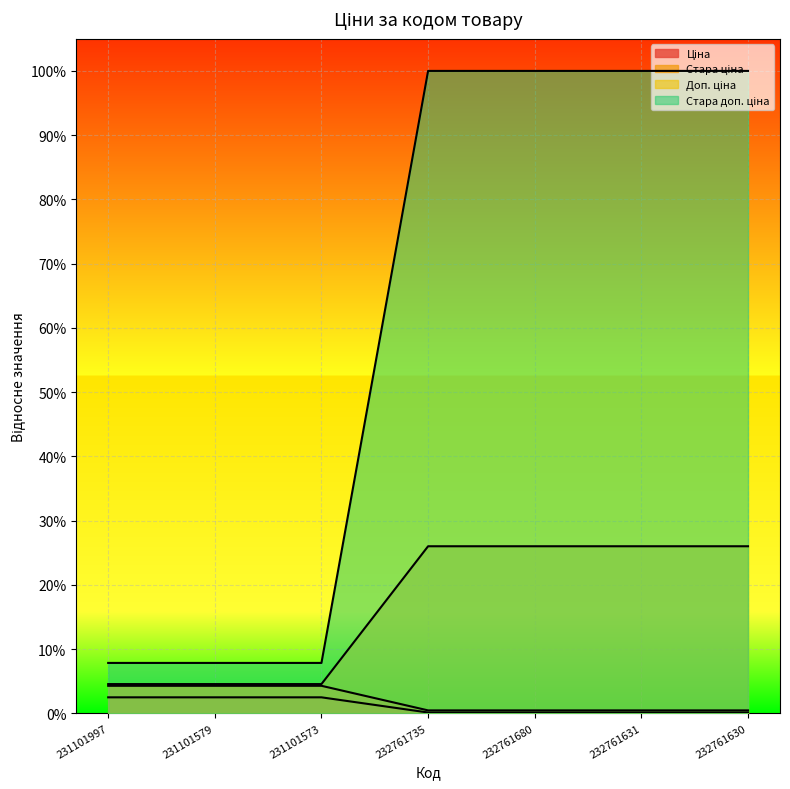

What are all the series names shown in the legend?

Ціна, Стара ціна, Доп. ціна, Стара доп. ціна